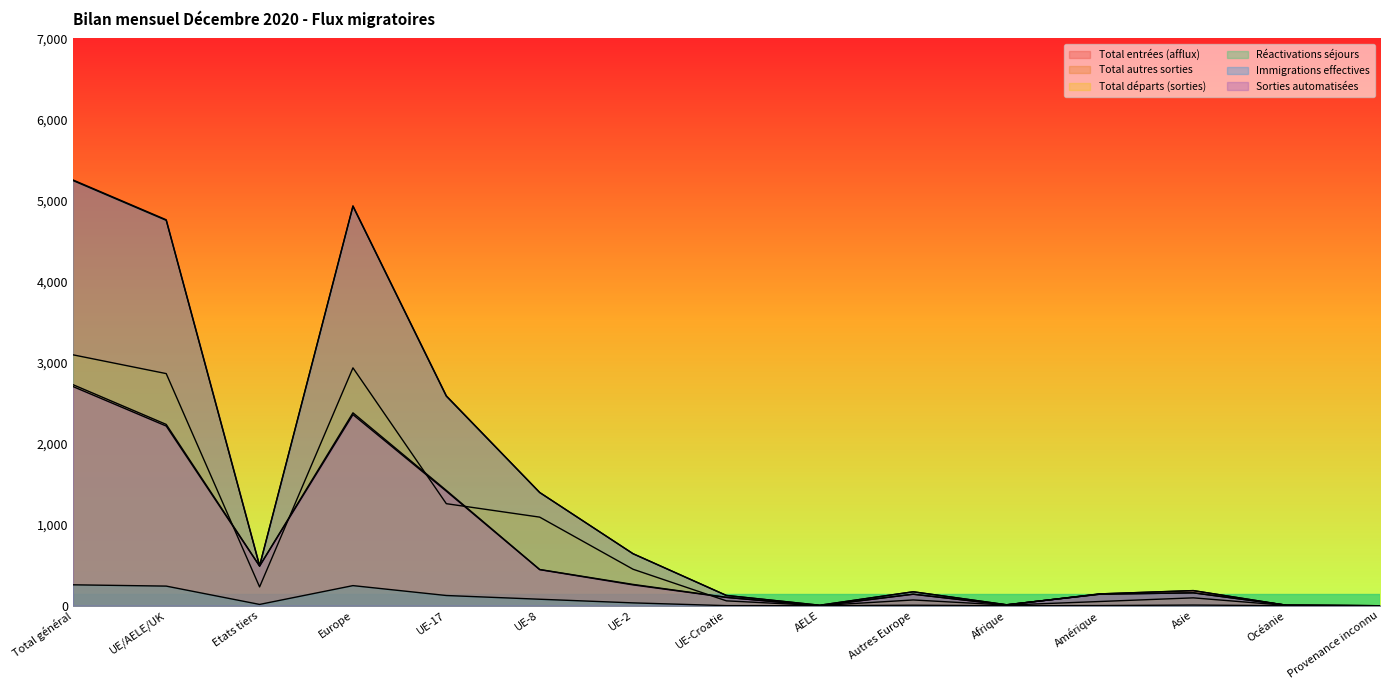

The value of Total autres sorties at Etats tiers is 777. True or false?

False